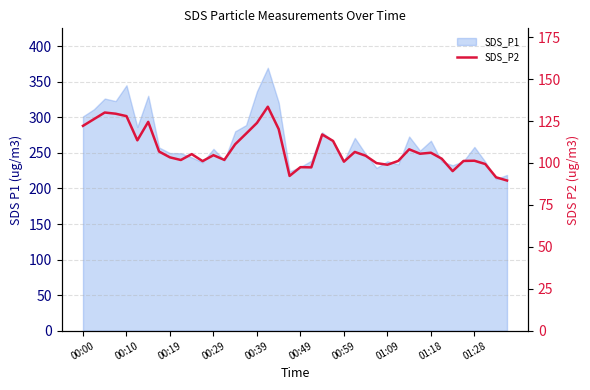

What is the value of the 32nd point from the left?

105.5